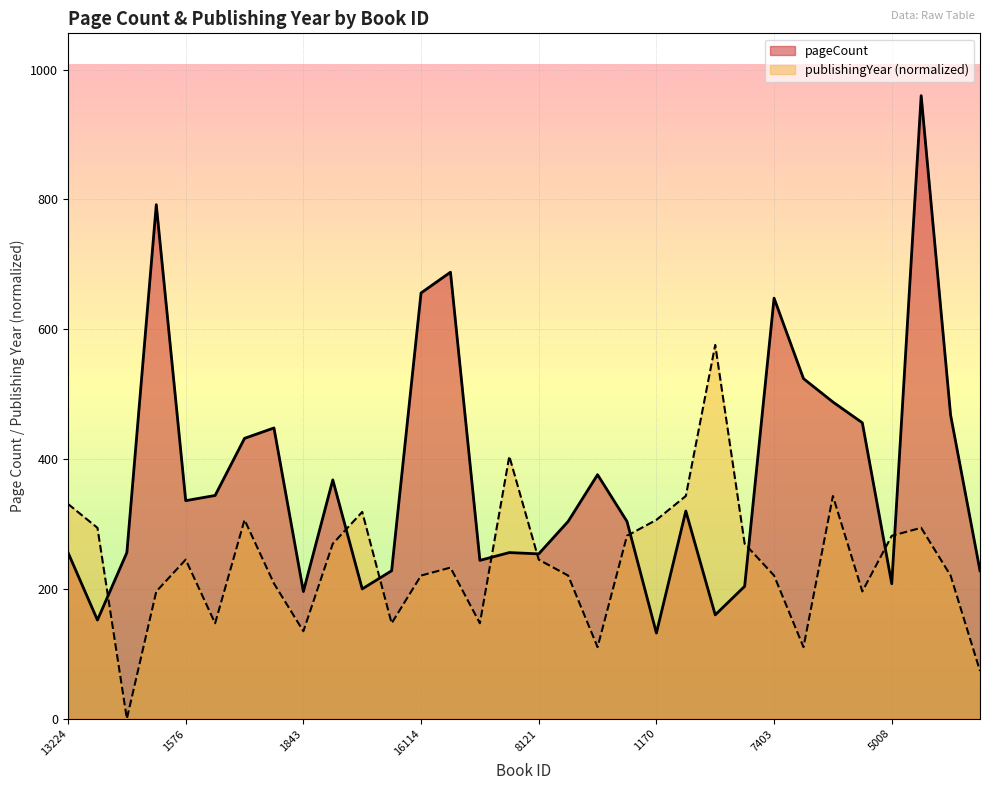

Which has a higher value, 1646 or 9637?

1646